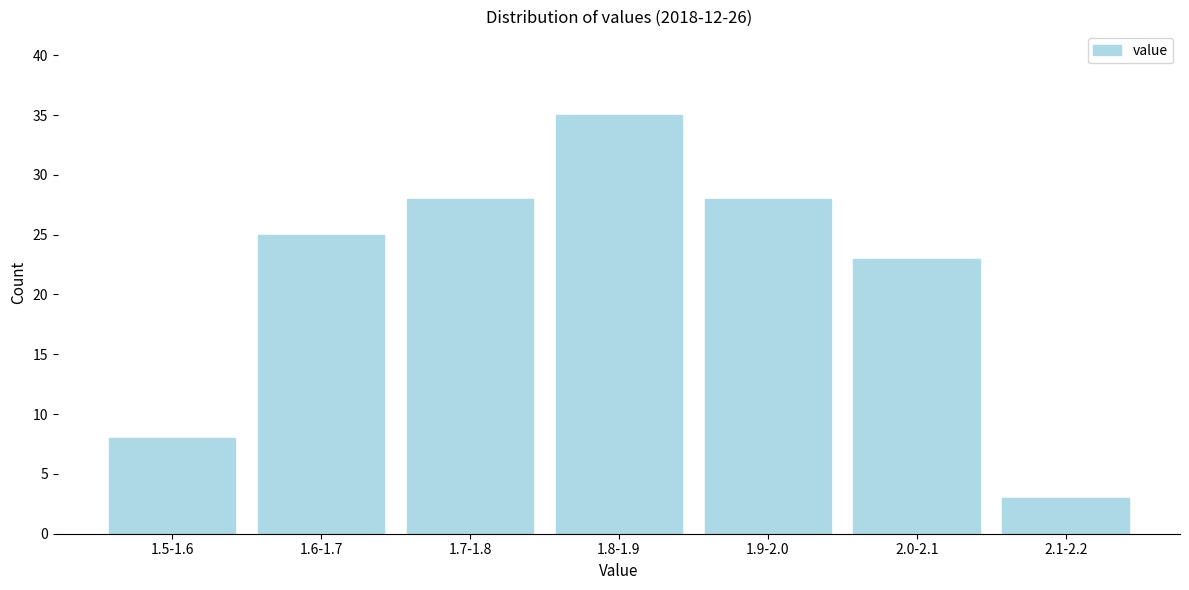

Reading left to right, extract all data points from this chart.

1.5-1.6=8	1.6-1.7=25	1.7-1.8=28	1.8-1.9=35	1.9-2.0=28	2.0-2.1=23	2.1-2.2=3